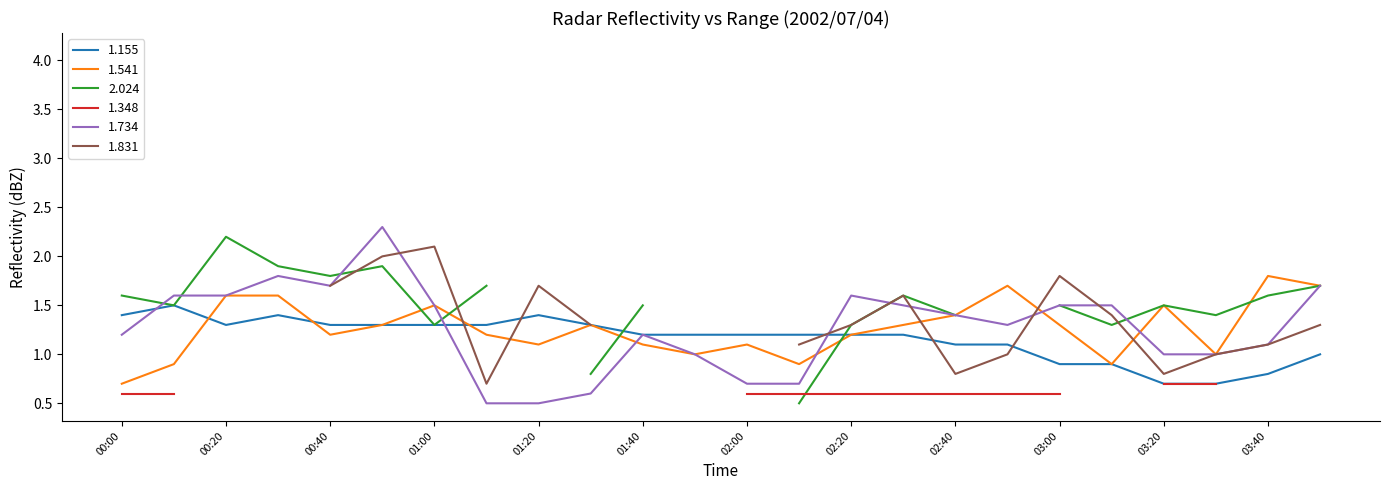

The 1.155 series shows 0.5 at 01:00. True or false?

False